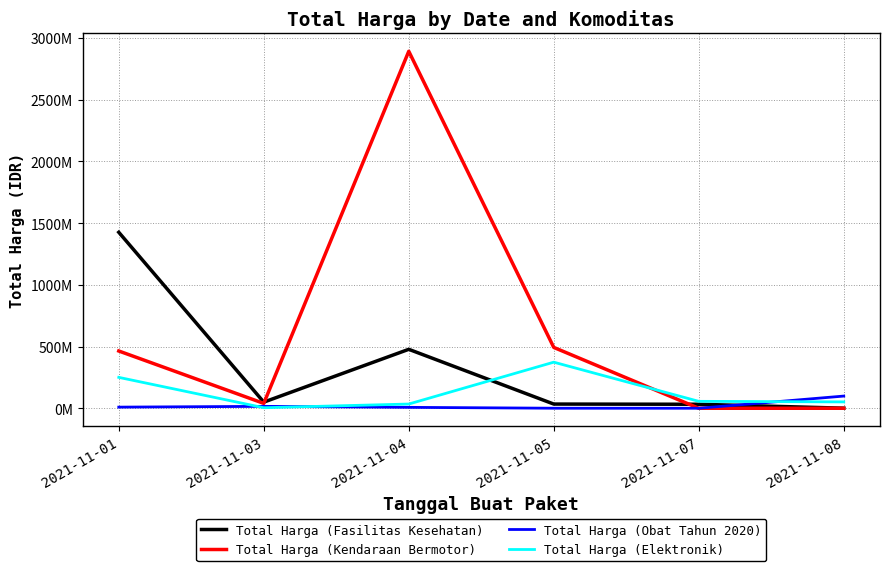

Is it true that Total Harga (Elektronik) equals 113937739 at 2021-11-01?

False